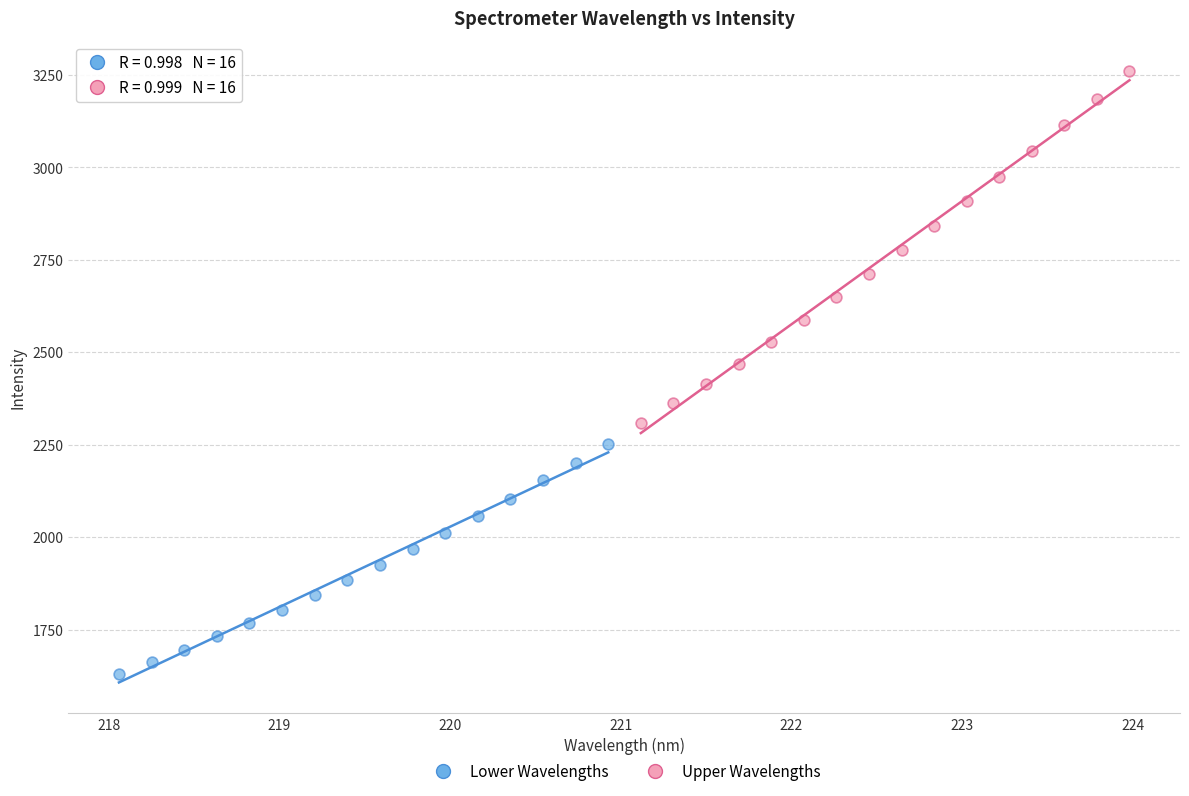

Which series reaches the maximum Y coordinate?

Upper Wavelengths